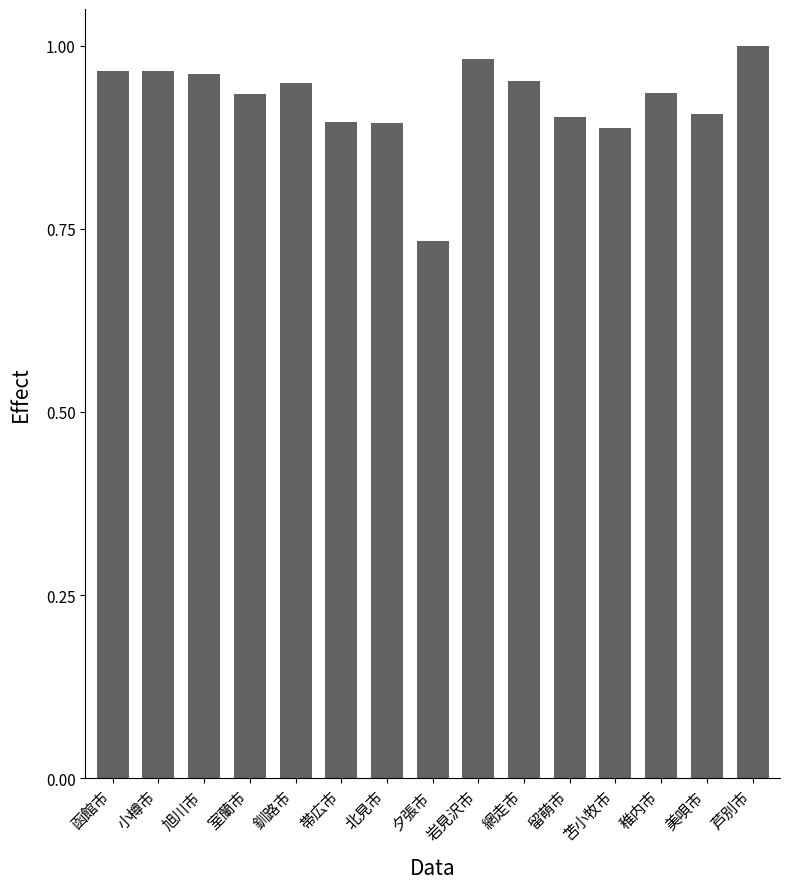

What is the sum of the values at 苫小牧市 and 帯広市?

1.8